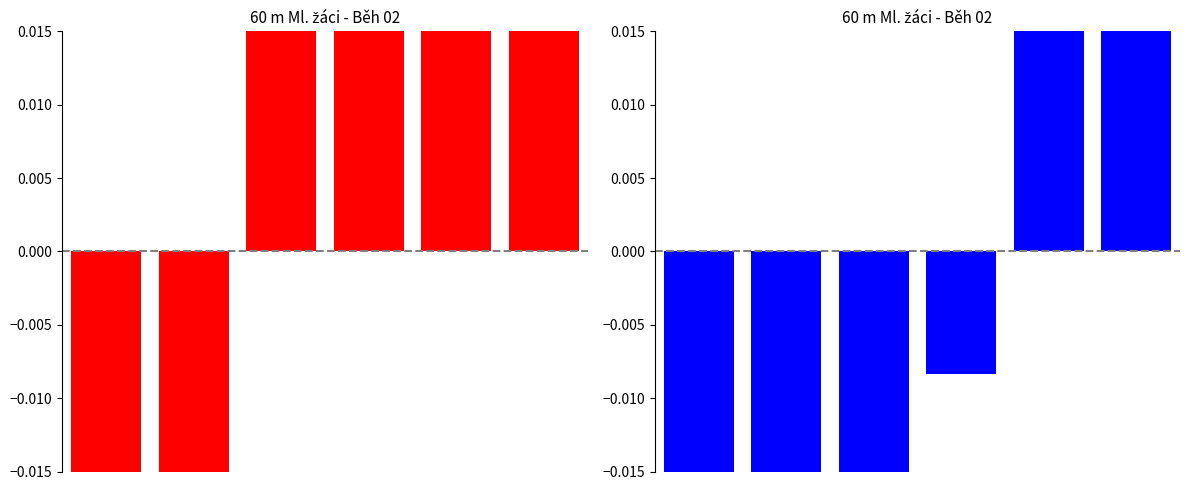

How many bars are there in total?

12